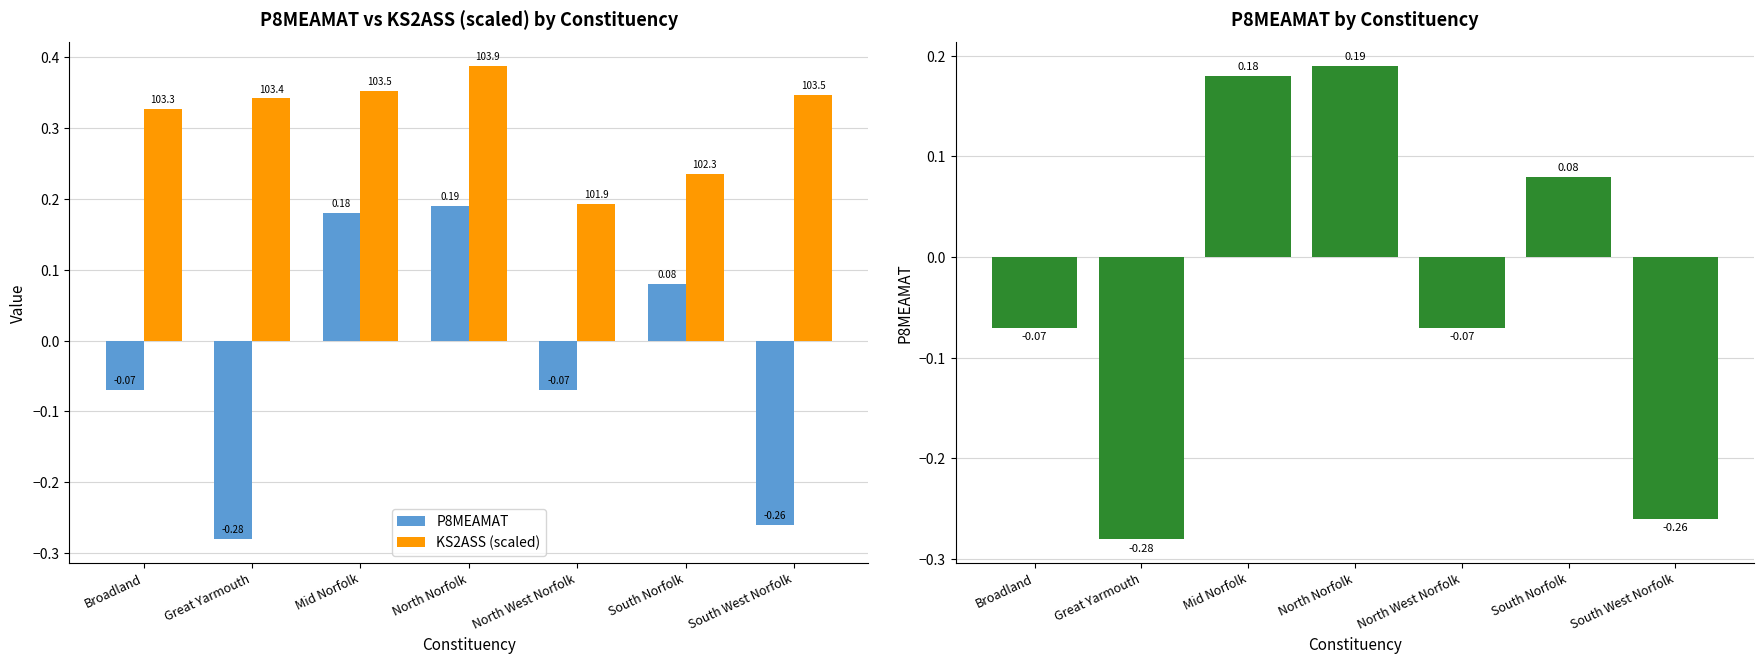

The value of P8MEAMAT at South Norfolk is 0.1. True or false?

False